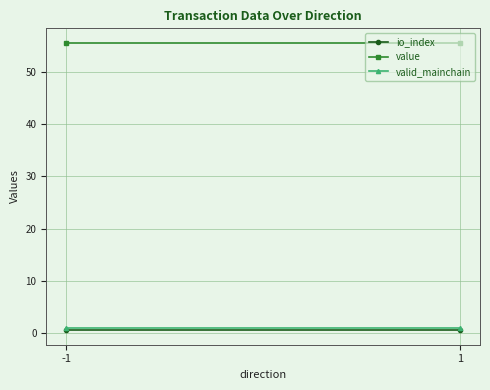

What is the total value across all series at 1?

57.1